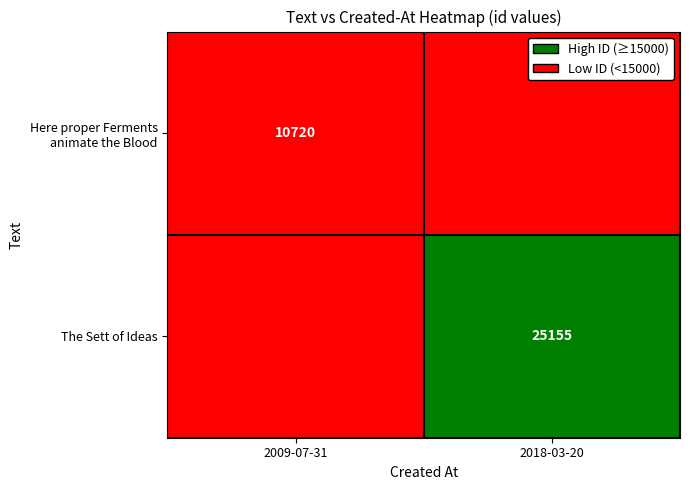

At how many categories does at least one series exceed 8231?

2